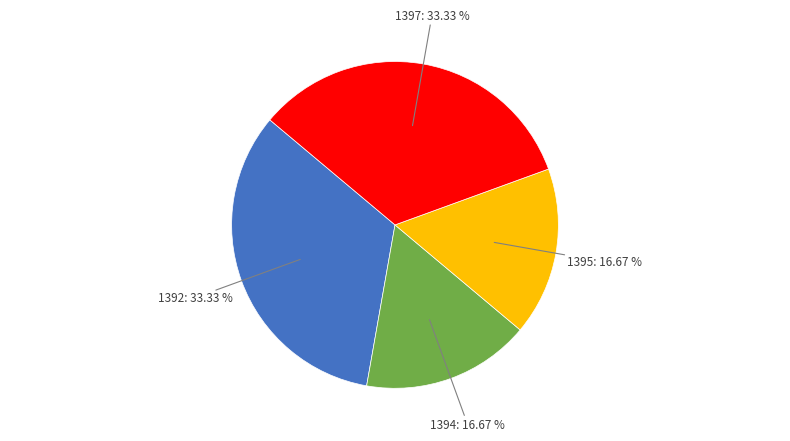

Does any single category account for the majority?

No